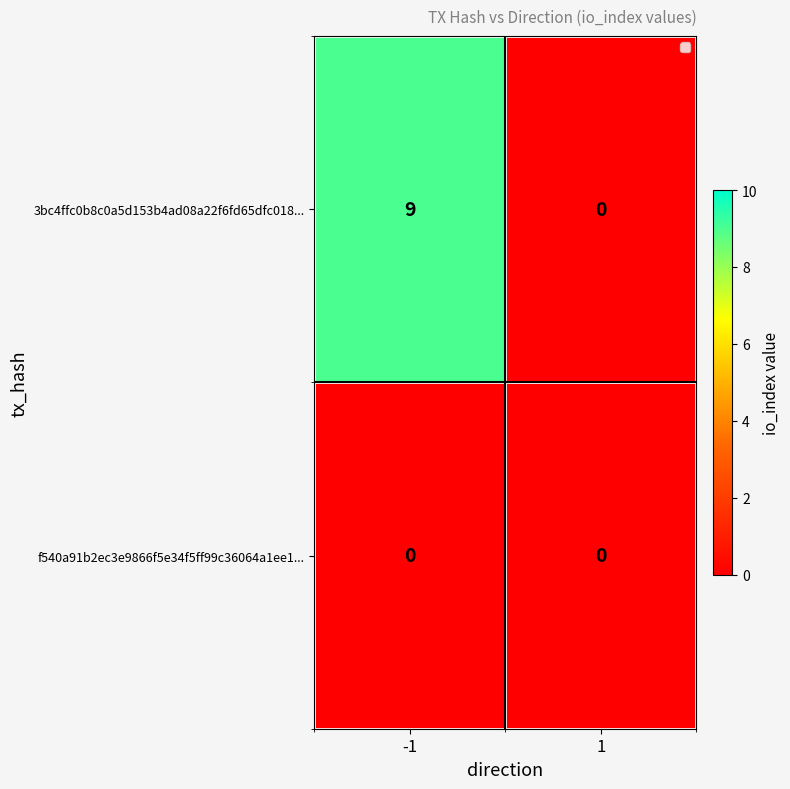

What is the approximate value of 3bc4ffc0b8c0a5d153b4ad08a22f6fd65dfc018... at -1?

9